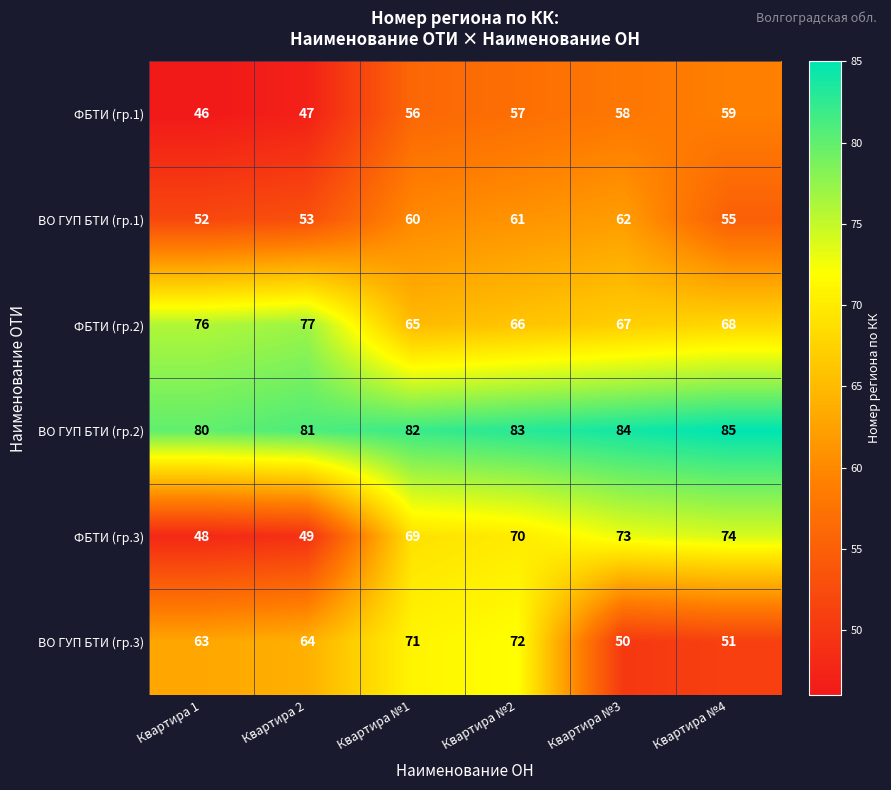

What is the average value of the ФБТИ (гр.3) series?

64